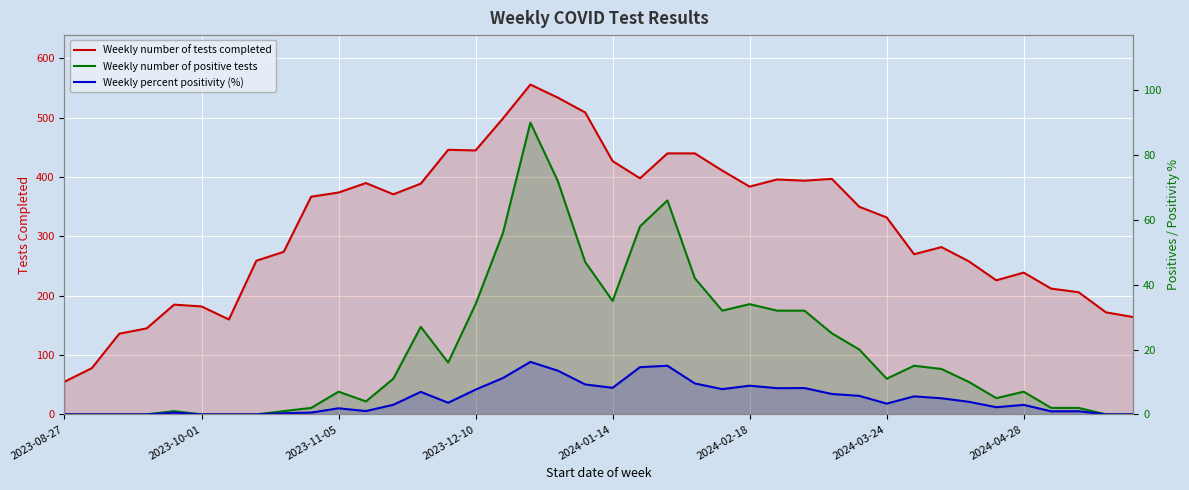

How many series are shown in this chart?

3